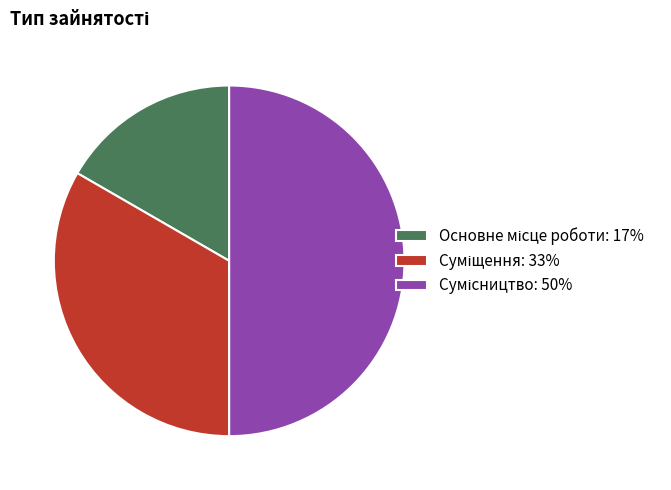

Which category has the biggest portion of the pie?

Сумісництво